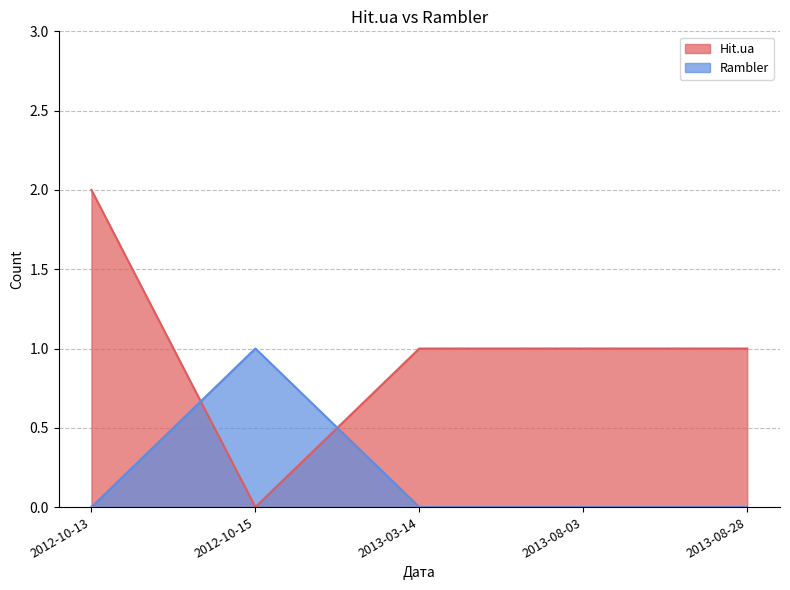

Which series has the largest range (max minus min)?

Hit.ua